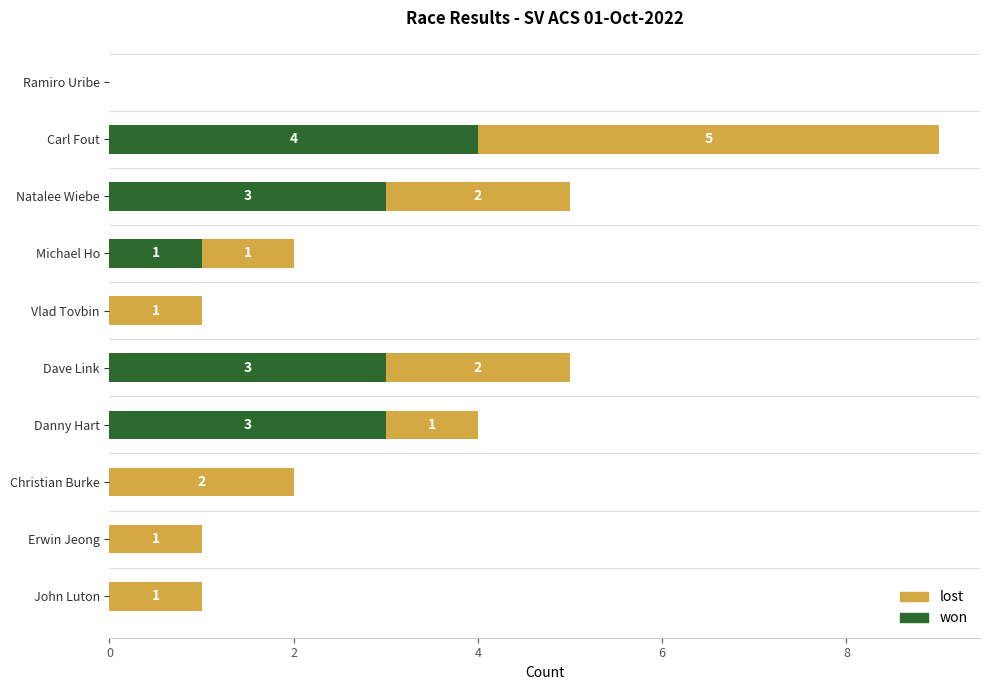

At which label does won reach its peak?

Carl Fout